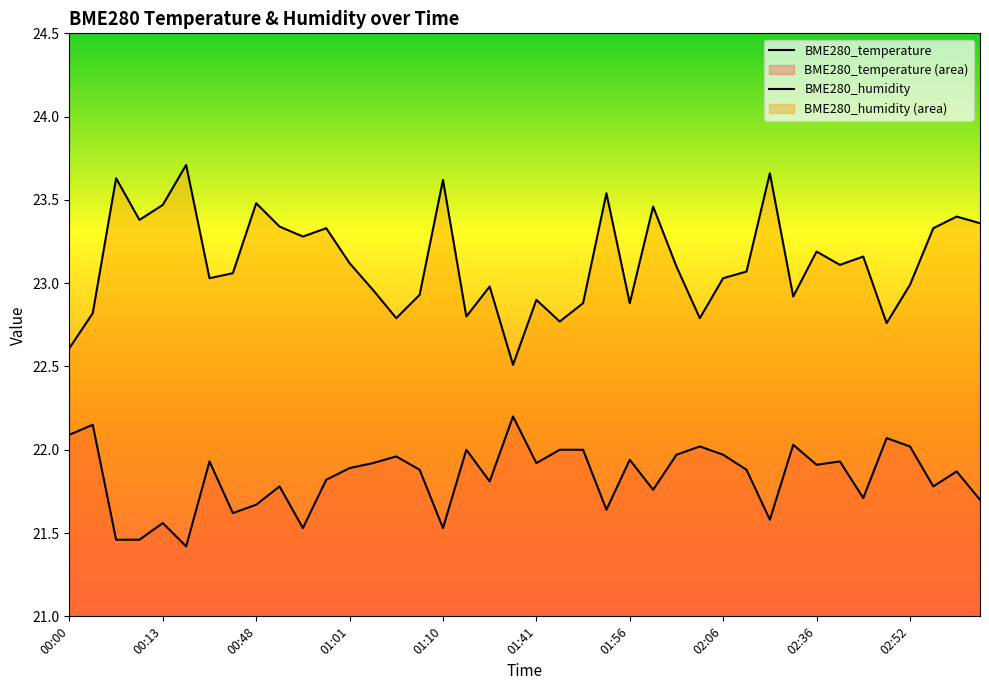

What is the highest value of the BME280_temperature series?

22.2